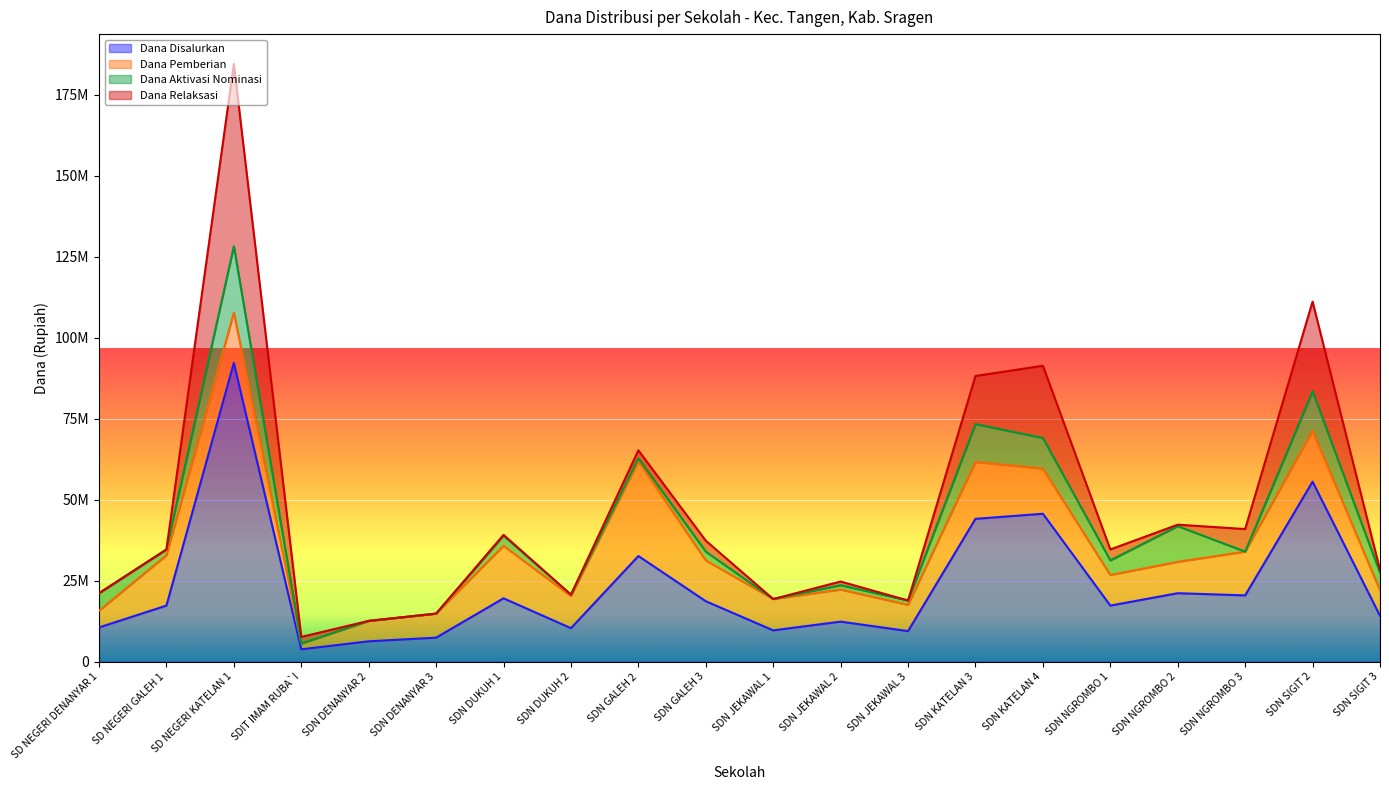

What are all the series names shown in the legend?

Dana Disalurkan, Dana Pemberian, Dana Aktivasi Nominasi, Dana Relaksasi